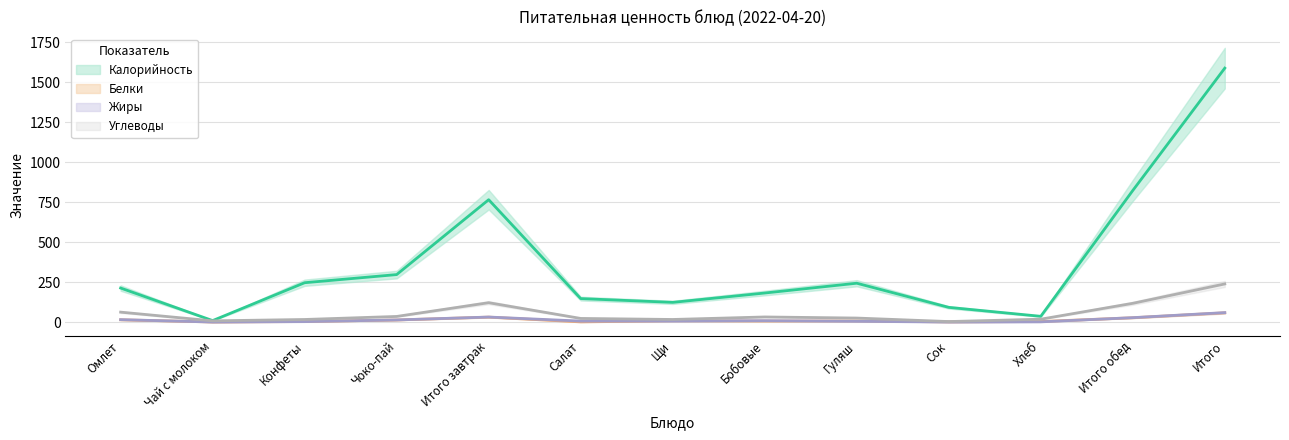

Where is Жиры nearest to the value 29?

Итого обед